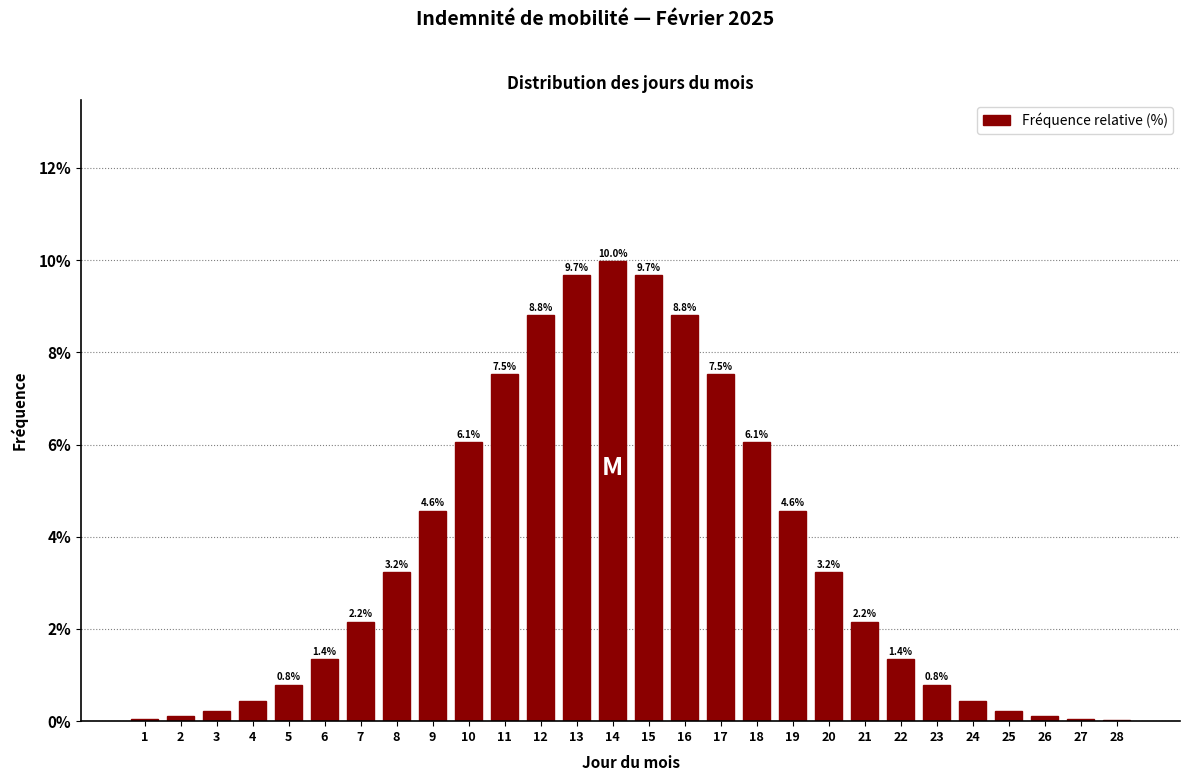

At which label does the data first exceed 2?

7